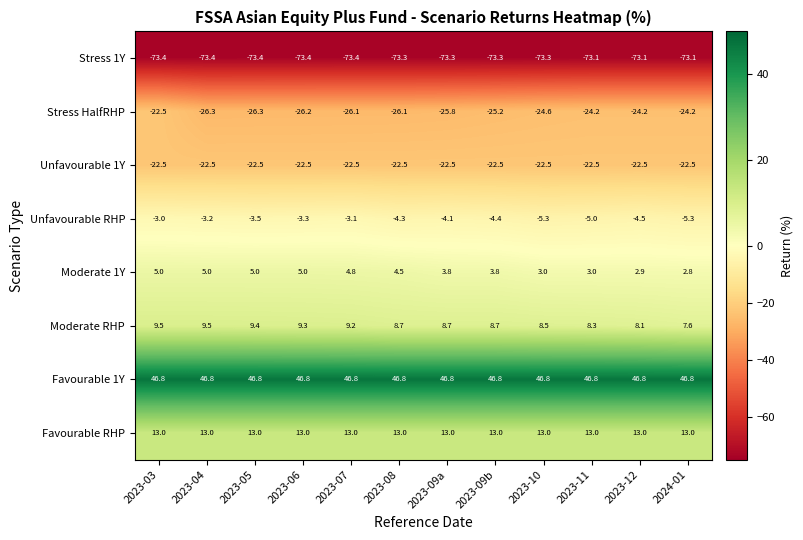

At 2023-07, list the series in order from largest to smallest.

Favourable 1Y, Favourable RHP, Moderate RHP, Moderate 1Y, Unfavourable RHP, Unfavourable 1Y, Stress HalfRHP, Stress 1Y